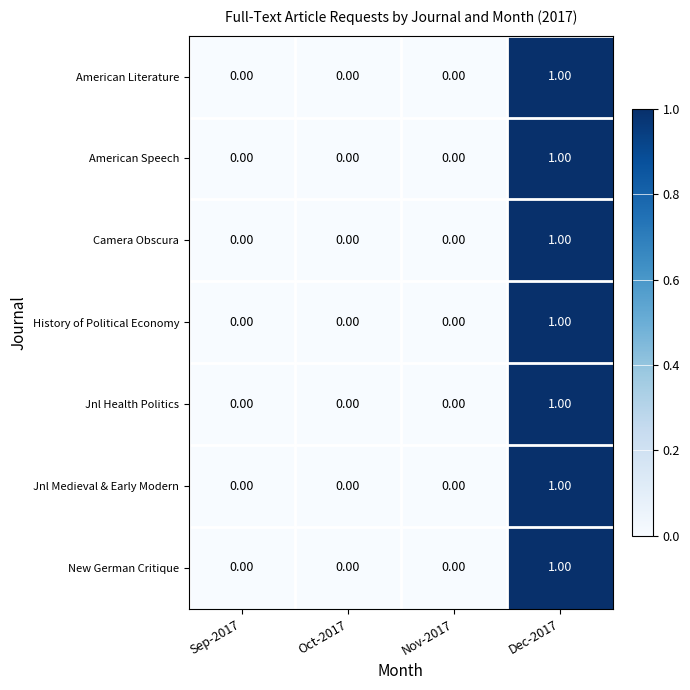

At which category is the sum across all series the highest?

Dec-2017